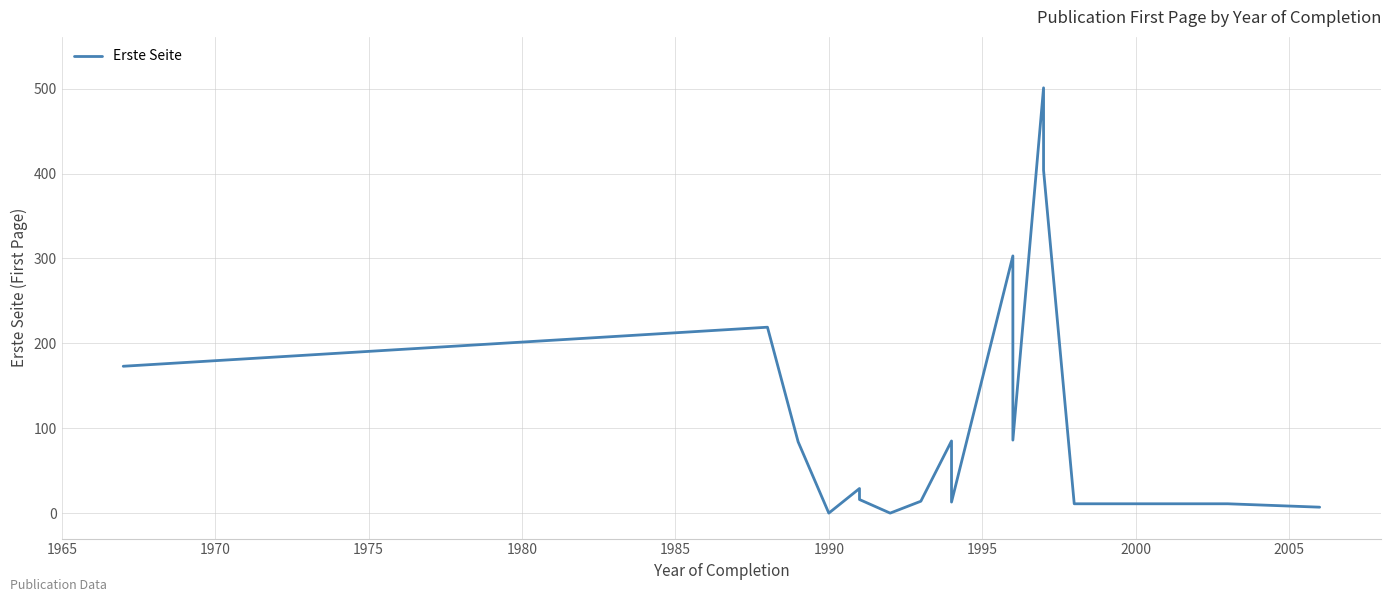

True or false: the data shows 37 at 1965.

False